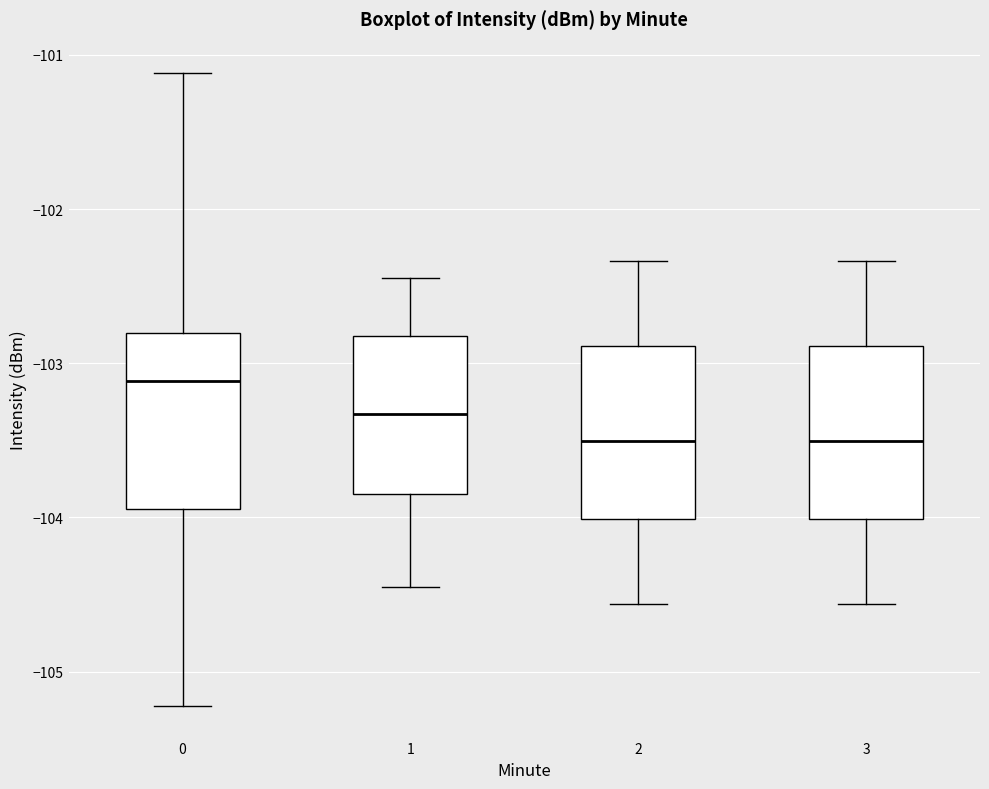

Reading left to right, transcribe this box plot: for each box, give where its median line is, the range the box spans, and where its two whiskers end, as read against the y-axis. The values are not printed on the chart, so give them approximately, as read against the axis.

0: median -103.1, box -103.9 to -102.8, whiskers -105.2 to -101.1
1: median -103.3, box -103.8 to -102.8, whiskers -104.4 to -102.4
2: median -103.5, box -104.0 to -102.9, whiskers -104.6 to -102.3
3: median -103.5, box -104.0 to -102.9, whiskers -104.6 to -102.3